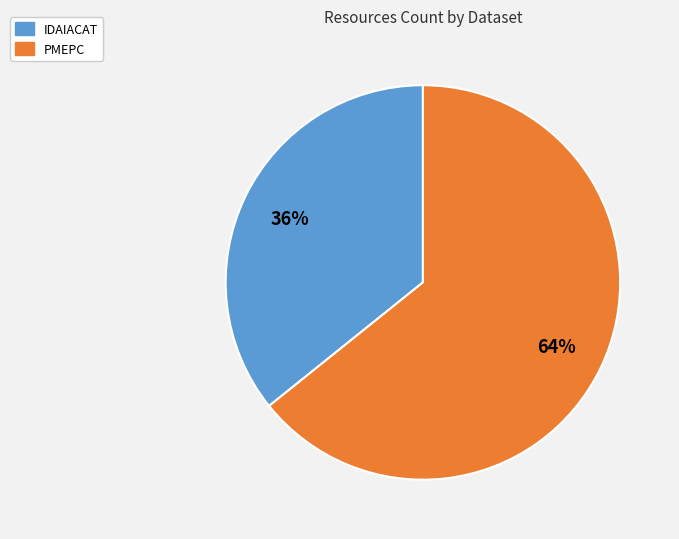

Which slice represents more than half of the pie?

PMEPC